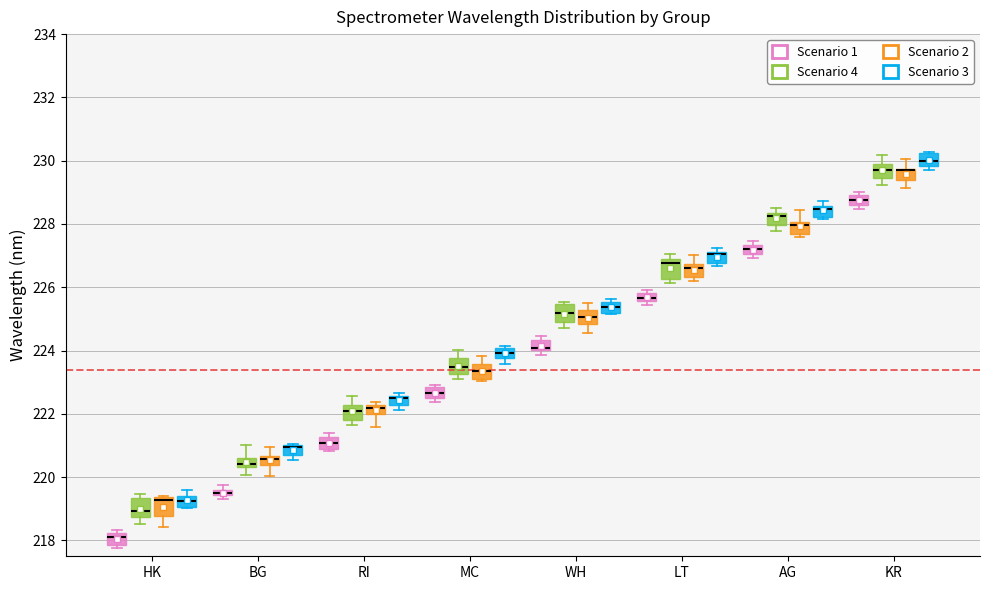

Where does the median line of the box for HK (Scenario 2) sit on the y-axis? The values are not printed on the chart, so give them approximately, as read against the axis.

219.2